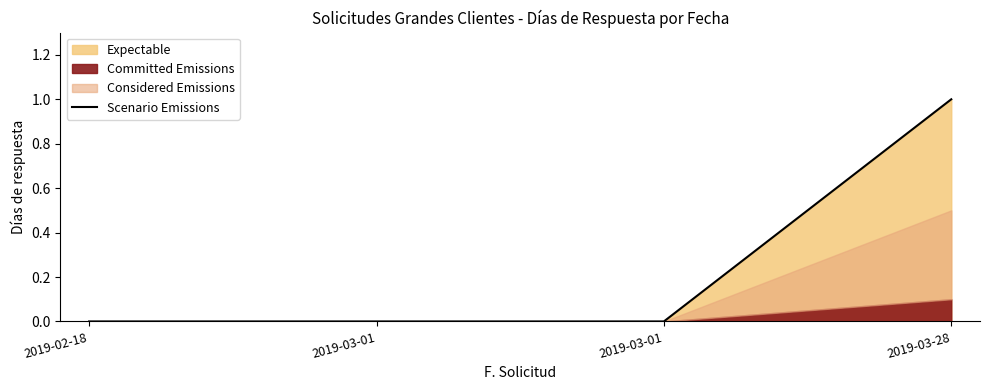

How many positive values are there?

1